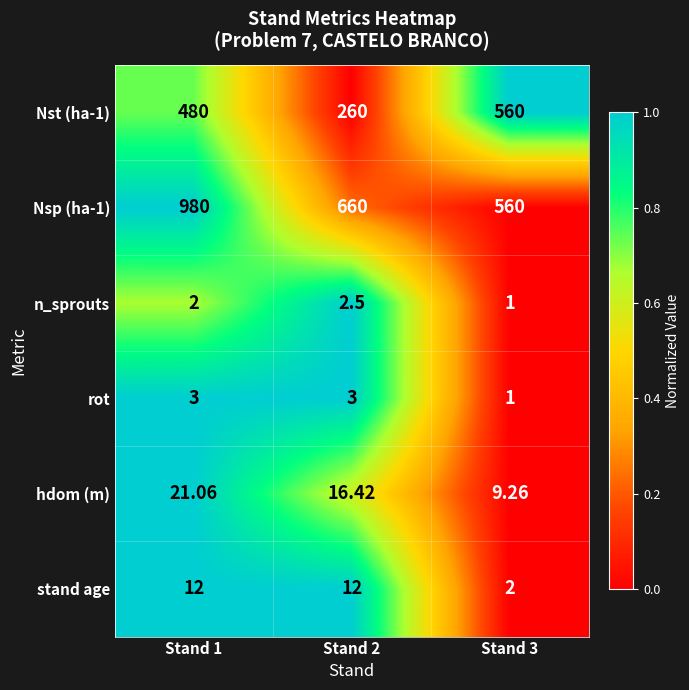

Is the value of stand age at Stand 2 greater than the value of rot at Stand 3?

Yes